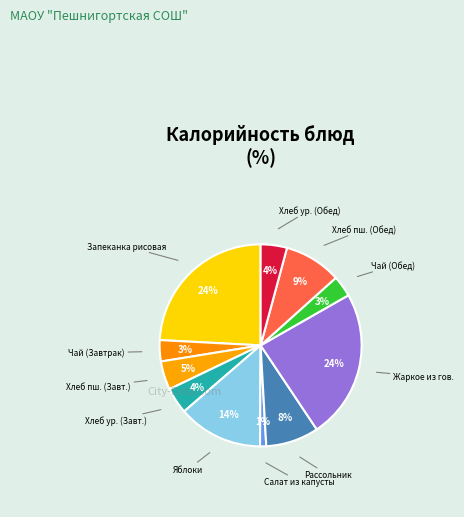

How many slices are in this pie chart?

11